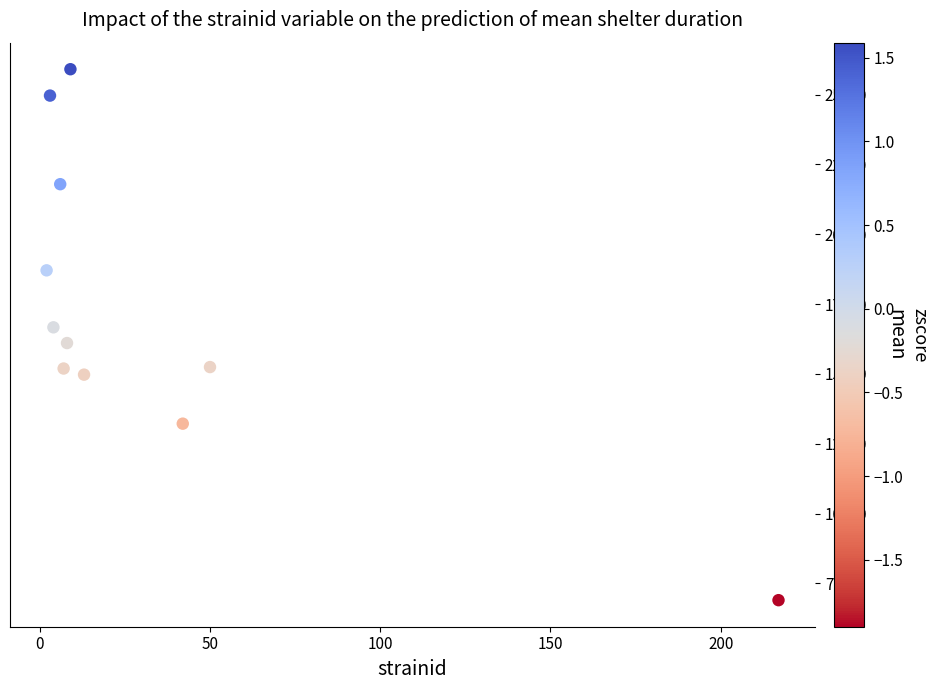

What is the range of Y values (max minus min)?

19008